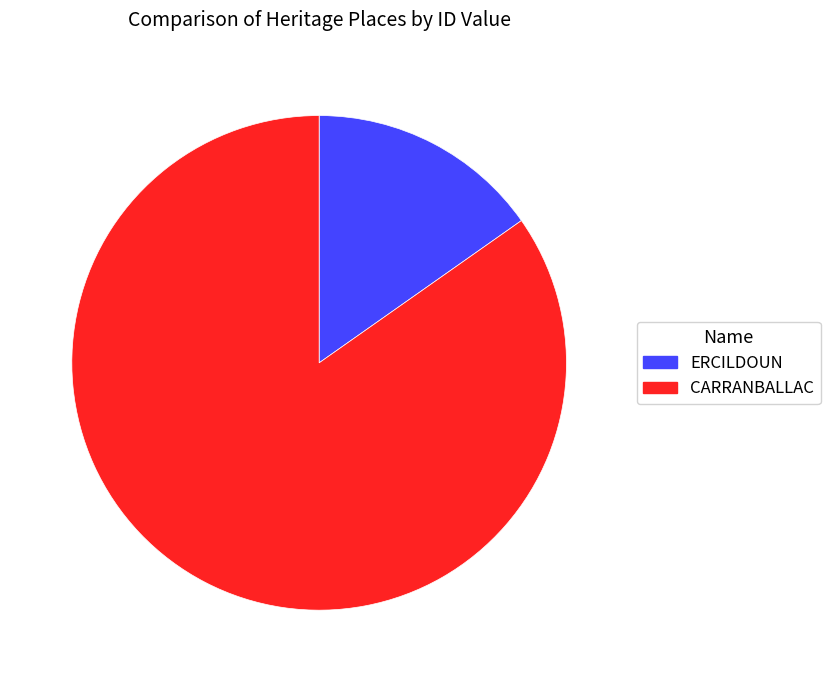

What is the majority slice?

CARRANBALLAC